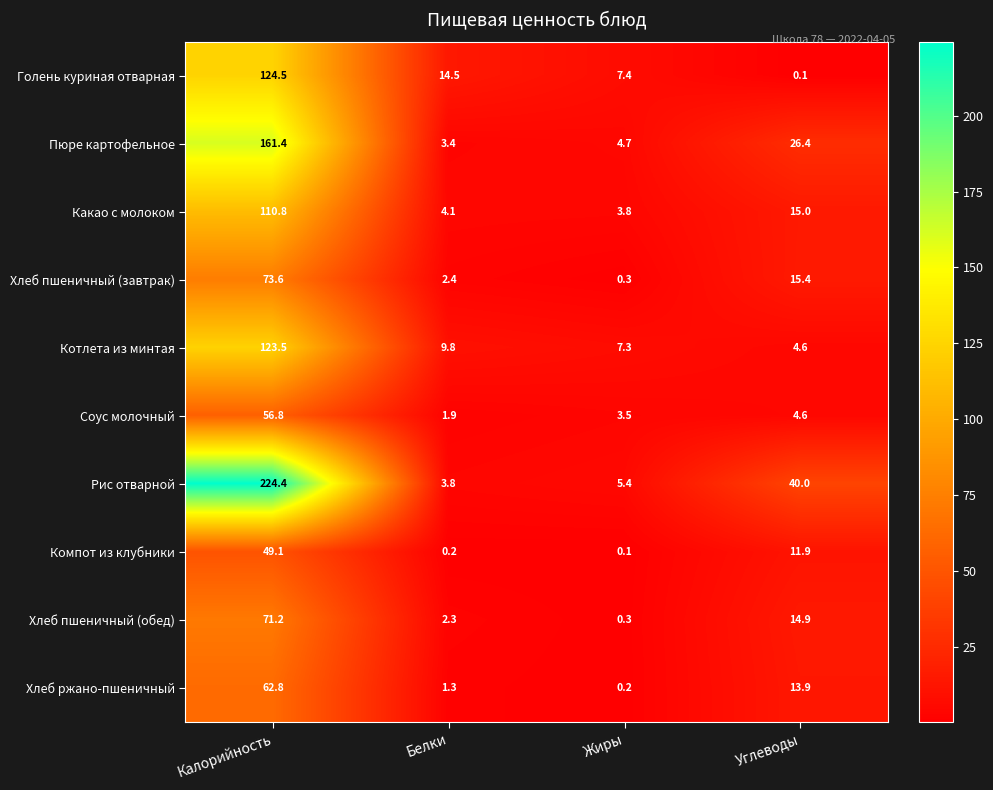

What is the sum of the Компот из клубники values at Углеводы and Жиры?

12.0